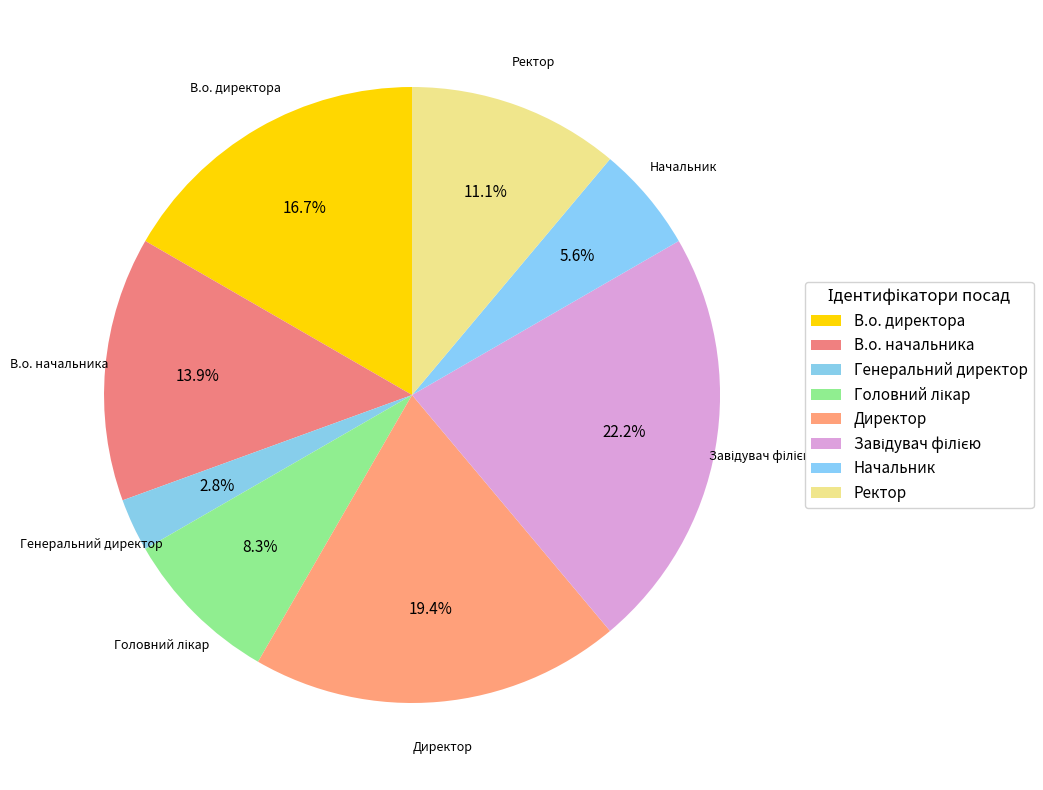

Does Директор account for over 50% of the chart?

No